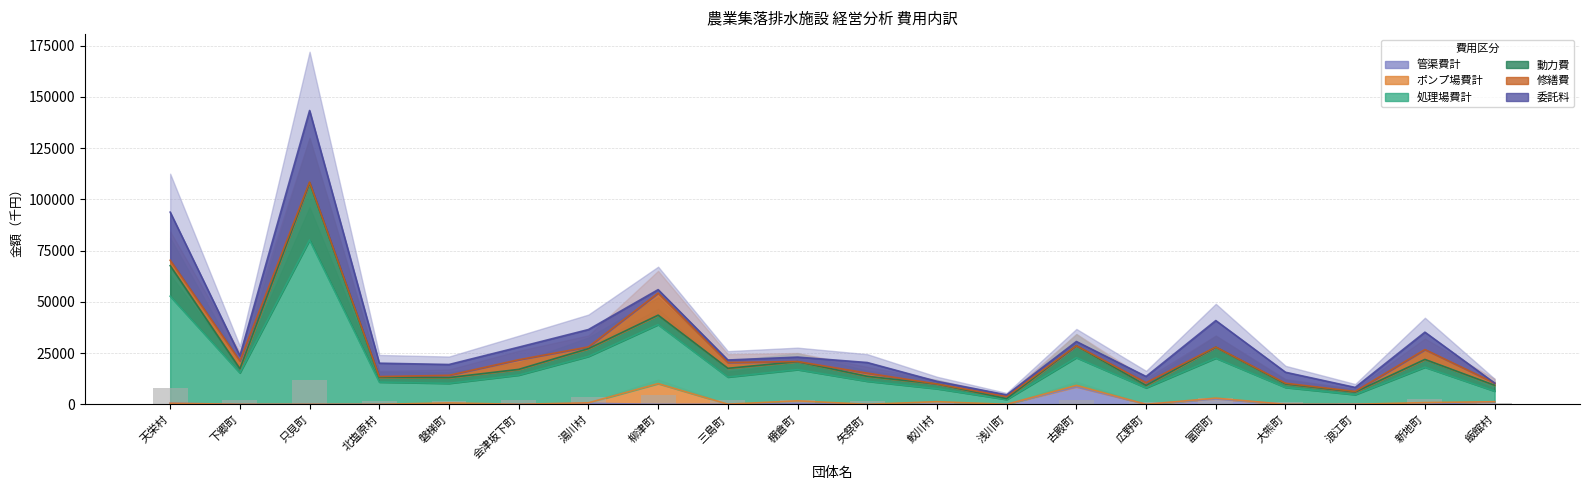

Which series has the largest range (max minus min)?

処理場費計